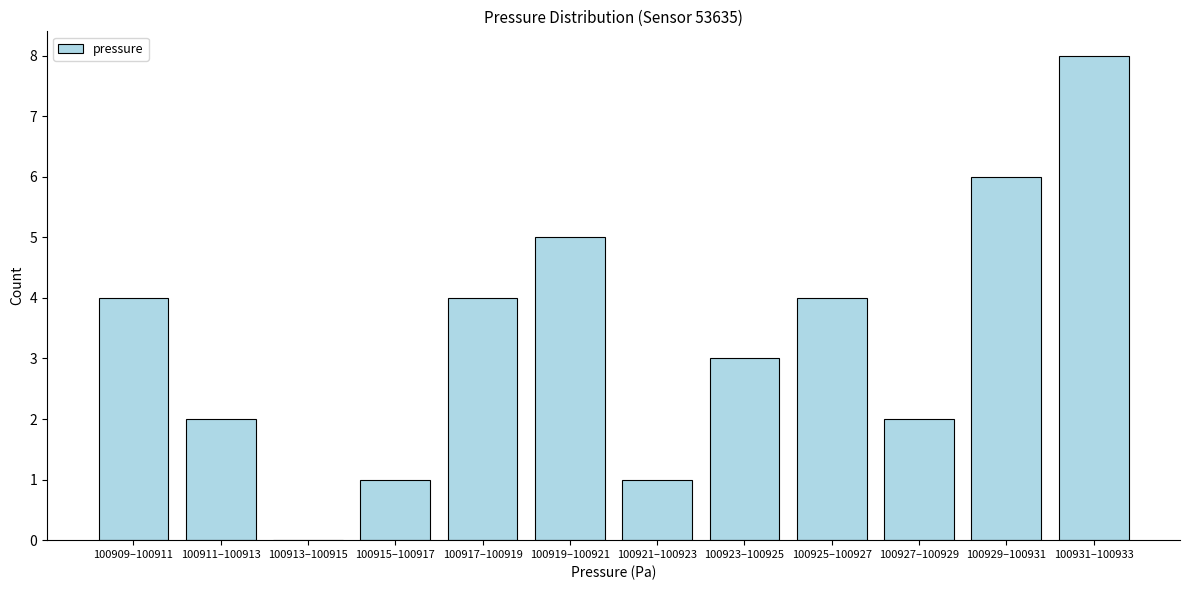

Reading right to left, transcribe all the data shown in this chart.

100931–100933=8	100929–100931=6	100927–100929=2	100925–100927=4	100923–100925=3	100921–100923=1	100919–100921=5	100917–100919=4	100915–100917=1	100913–100915=0	100911–100913=2	100909–100911=4